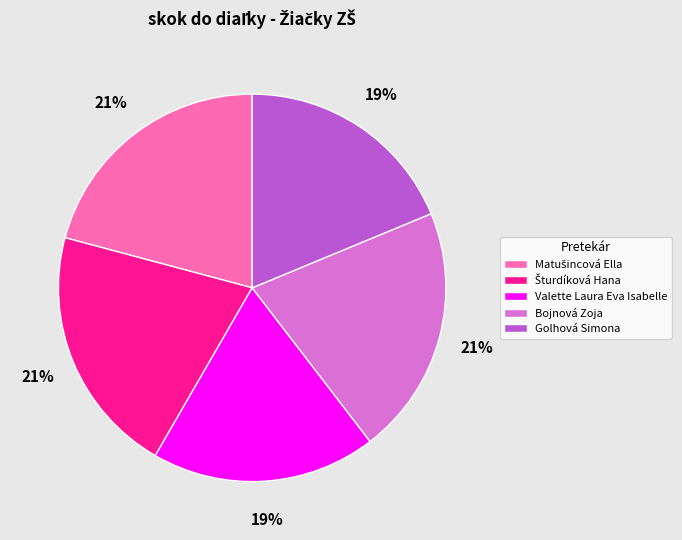

To the nearest percent, what is the difference between the largest and smallest slice percentages?

2%